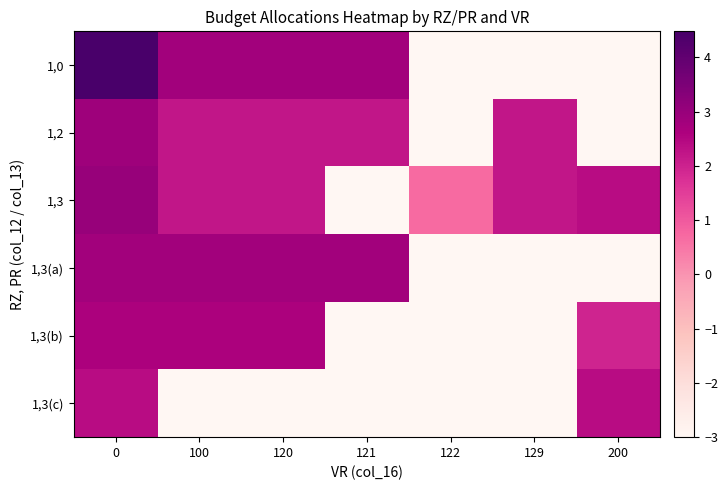

List the series in order of their peak value, lowest first.

1,3(c), 1,3(b), 1,3(a), 1,2, 1,3, 1,0